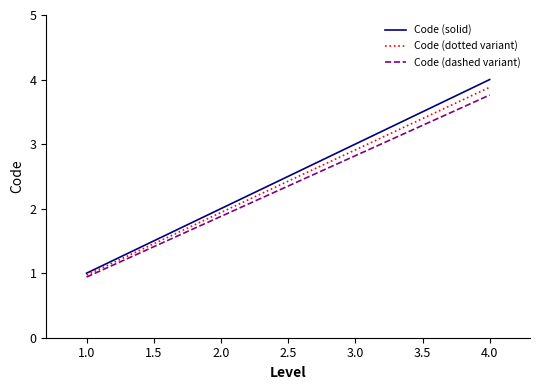

How many categories are shown in the chart?

4